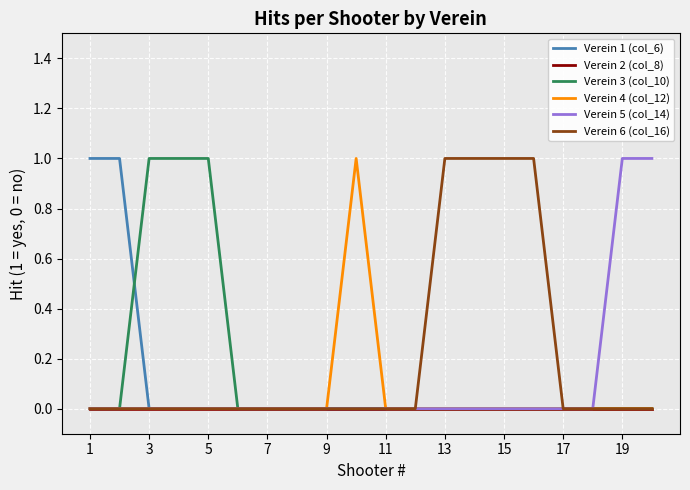

Is this an area chart (filled region under the line)?

No